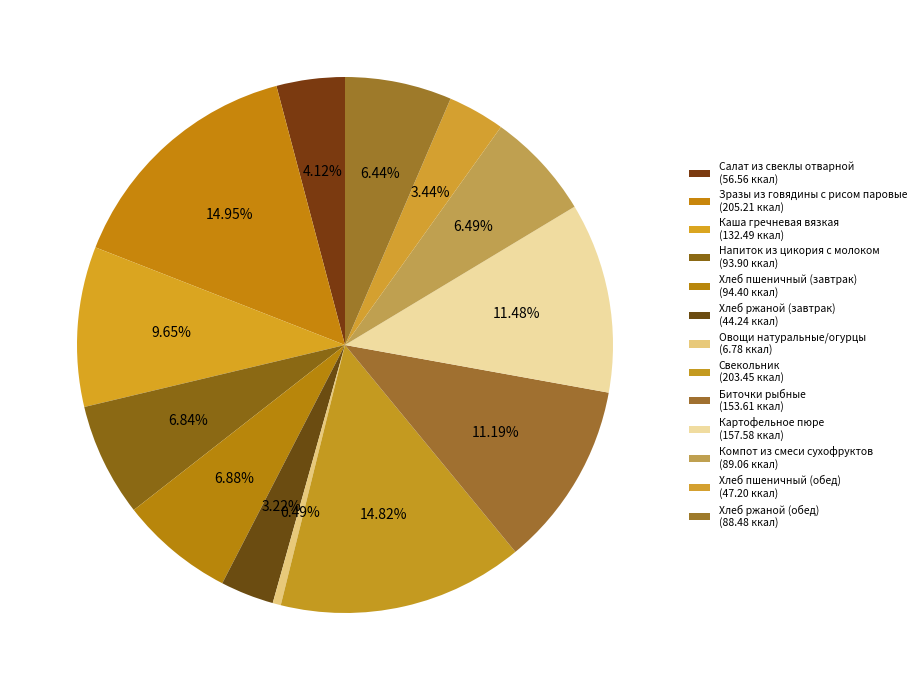

How many segments does this pie chart have?

13